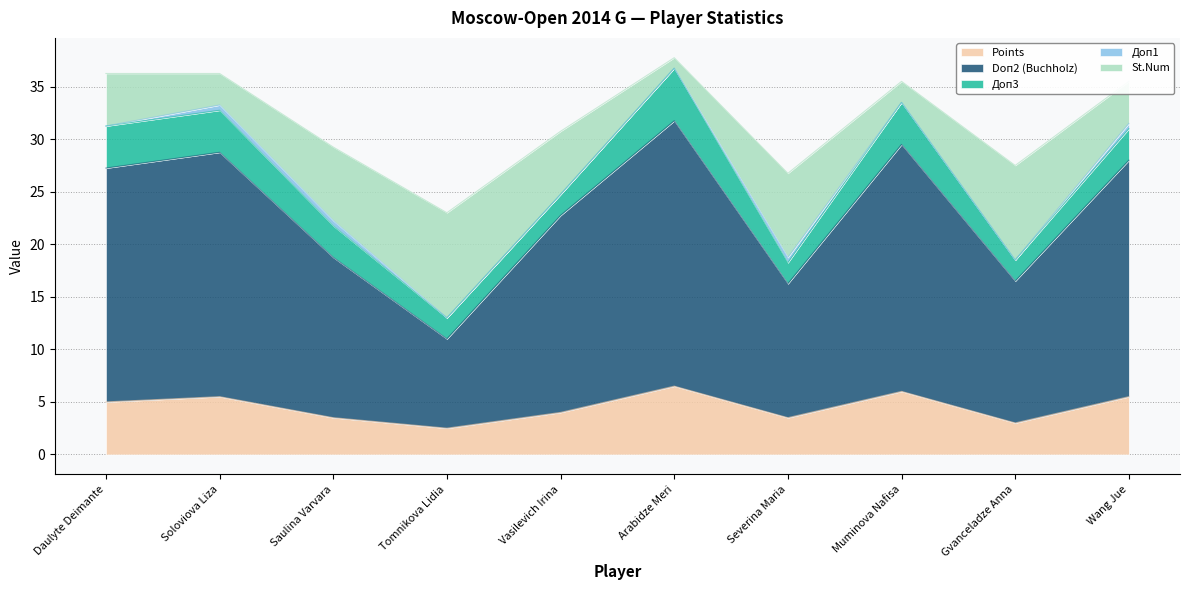

At which label does Points reach its peak?

Arabidze Meri